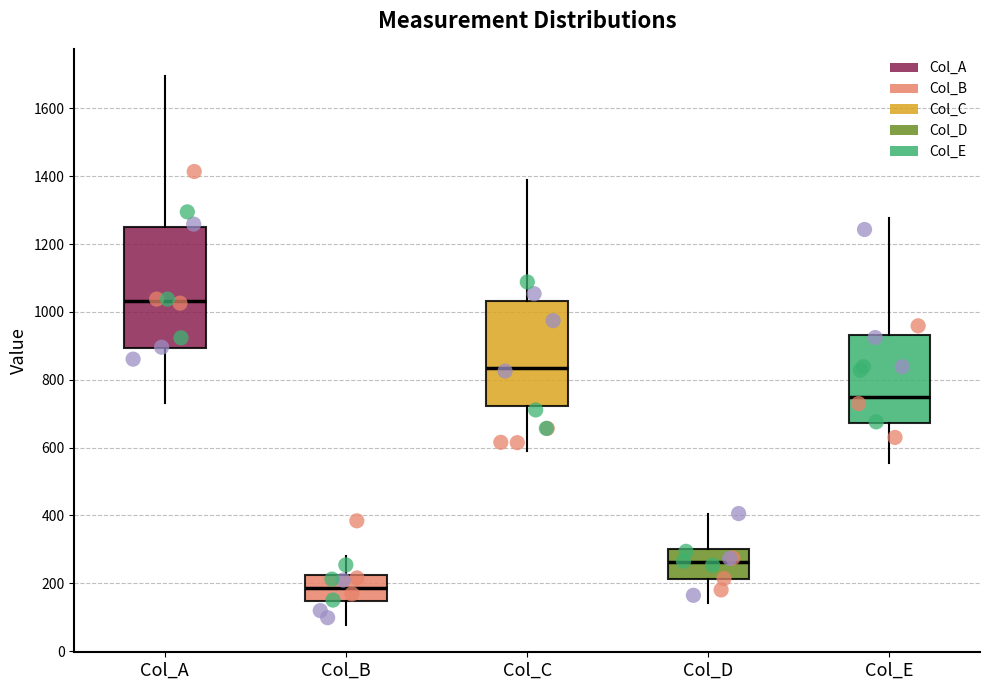

Reading left to right, transcribe this box plot: for each box, give where its median line is, the range the box spans, and where its two whiskers end, as read against the y-axis. The values are not printed on the chart, so give them approximately, as read against the axis.

Col_A: median 1040, box 900 to 1260, whiskers 740 to 1700
Col_B: median 180, box 140 to 220, whiskers 80 to 280
Col_C: median 840, box 720 to 1040, whiskers 580 to 1380
Col_D: median 260, box 220 to 300, whiskers 140 to 400
Col_E: median 760, box 680 to 940, whiskers 560 to 1280